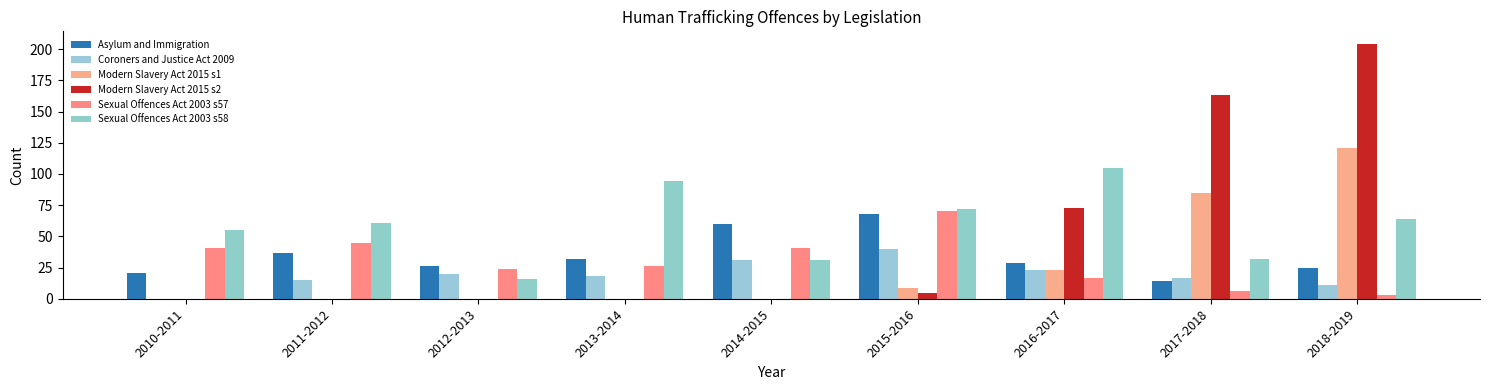

What is the average value of the Coroners and Justice Act 2009 series?

19